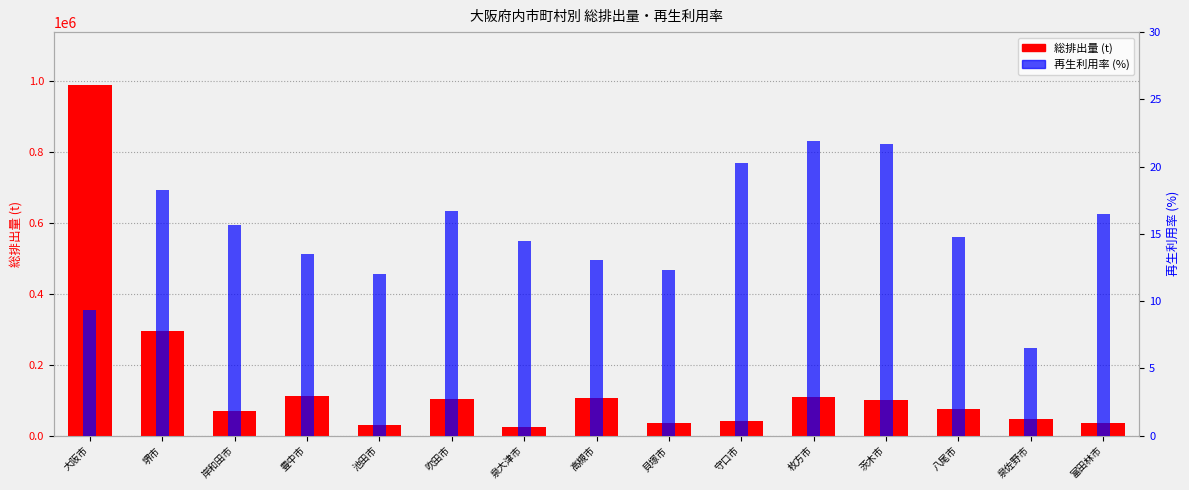

Reading right to left, what are all the values shown in this chart?

総排出量 (t): 35966.0	46384.0	76472.0	101993.0	108882.0	40415.0	34292.0	107526.0	24316.0	103428.0	30483.0	113091.0	68980.0	294072.0	990799.0
再生利用率 (%): 16.5	6.5	14.8	21.7	21.9	20.2	12.3	13.1	14.5	16.7	12.0	13.5	15.6	18.3	9.3